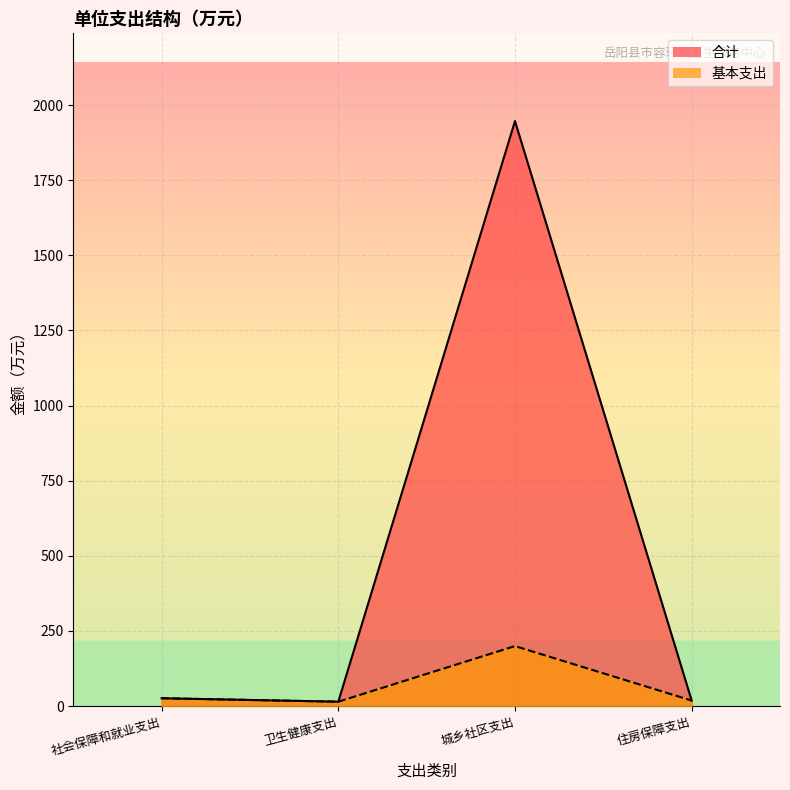

True or false: 基本支出 and 合计 cross at least once.

False